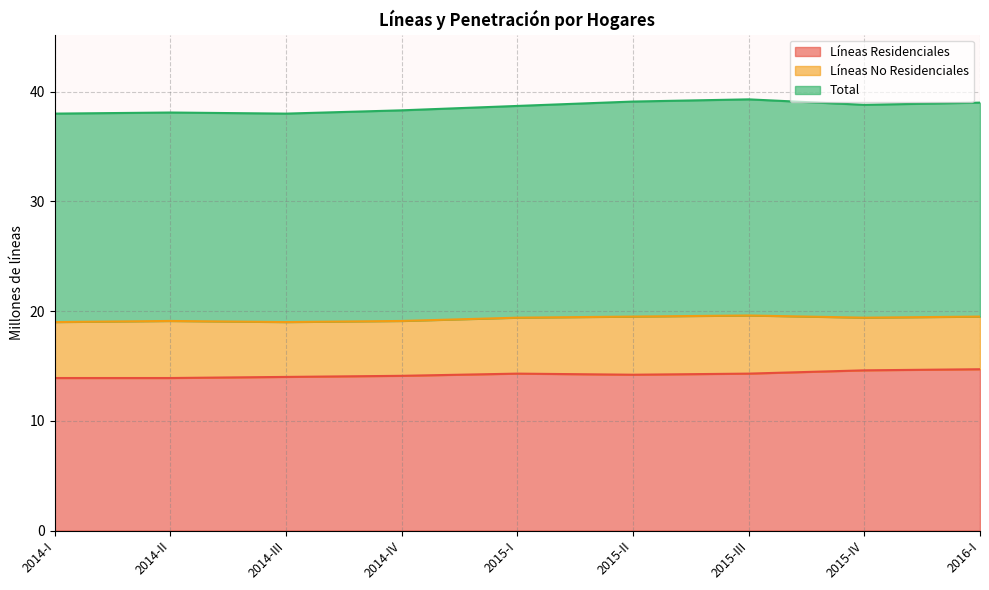

The Líneas Residenciales series shows 7.1 at 2015-II. True or false?

False